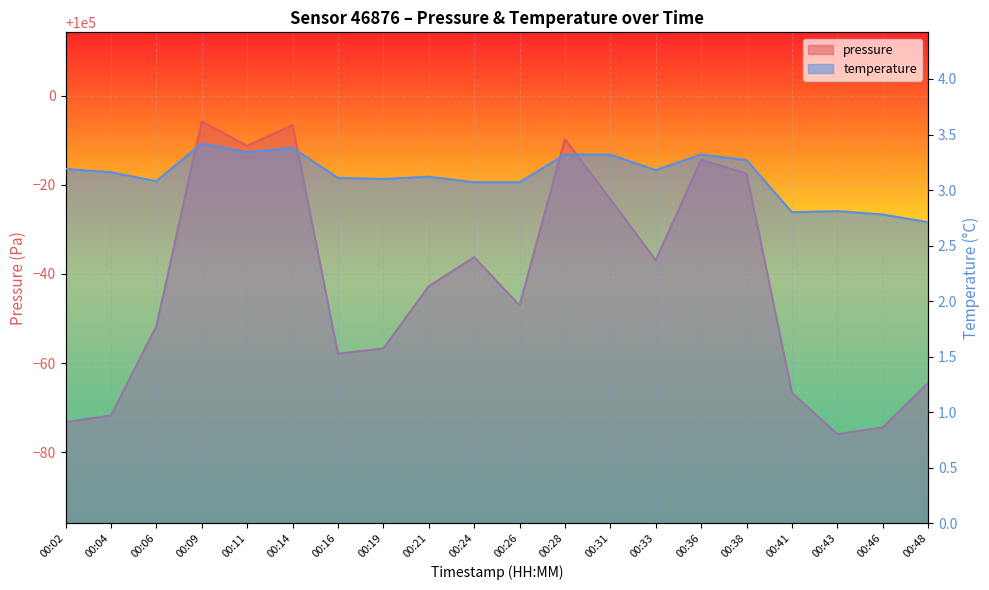

Reading left to right, what are all the values shown in this chart?

pressure: 00:02=99926.8	00:04=99928.2	00:06=99948.3	00:09=99994.2	00:11=99988.8	00:14=99993.4	00:16=99942.1	00:19=99943.3	00:21=99957.2	00:24=99963.8	00:26=99952.9	00:28=99990.3	00:31=99976.8	00:33=99963.1	00:36=99985.7	00:38=99982.5	00:41=99933.3	00:43=99924.1	00:46=99925.6	00:48=99935.6
temperature: 00:02=3.2	00:04=3.2	00:06=3.1	00:09=3.4	00:11=3.3	00:14=3.4	00:16=3.1	00:19=3.1	00:21=3.1	00:24=3.1	00:26=3.1	00:28=3.3	00:31=3.3	00:33=3.2	00:36=3.3	00:38=3.3	00:41=2.8	00:43=2.8	00:46=2.8	00:48=2.7